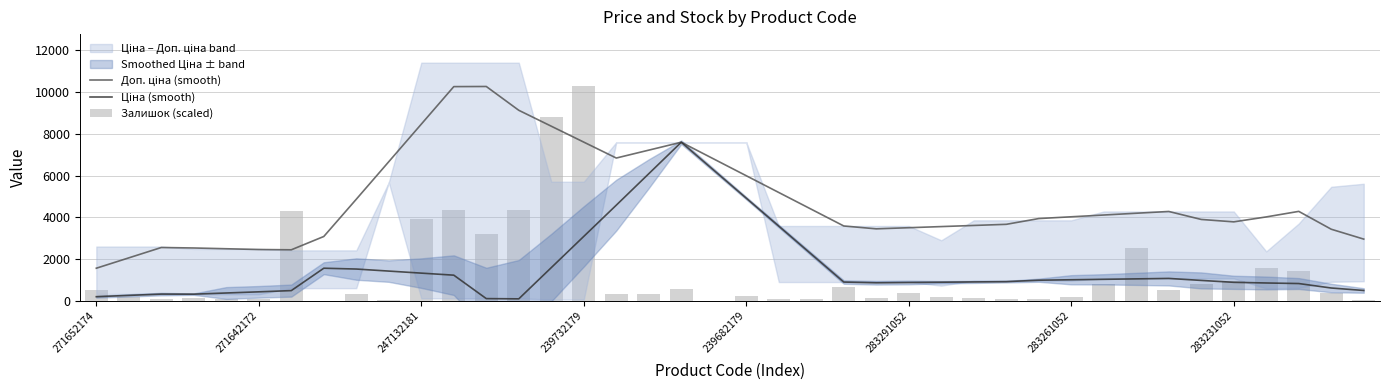

What is the difference between the second highest and second lowest values in the Залишок (scaled) series?

8820.0